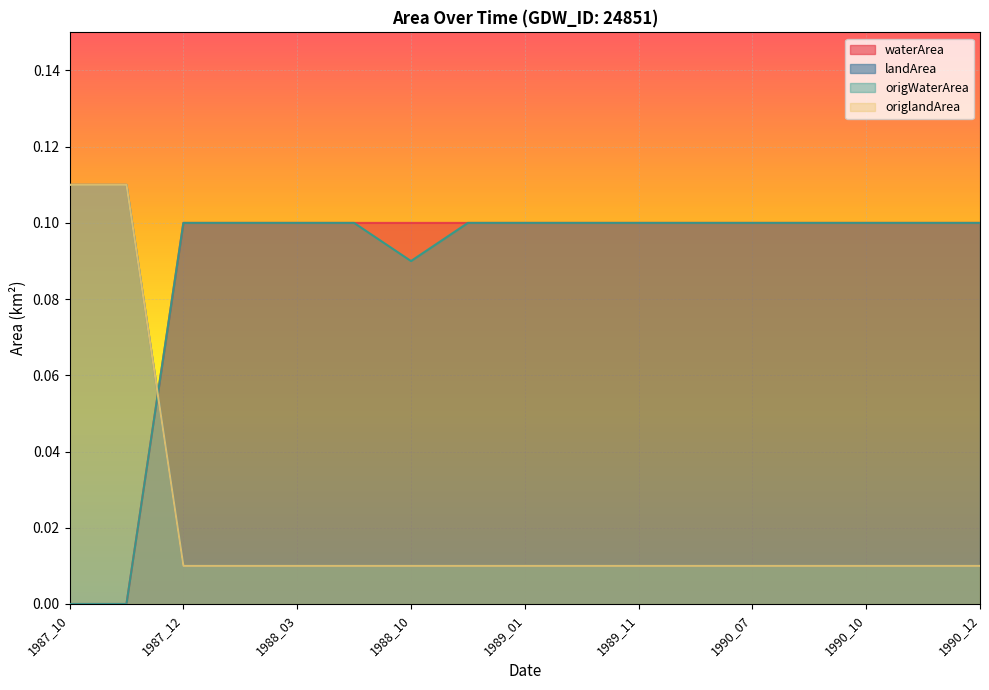

The origlandArea series shows 0.0 at 1988_03. True or false?

False